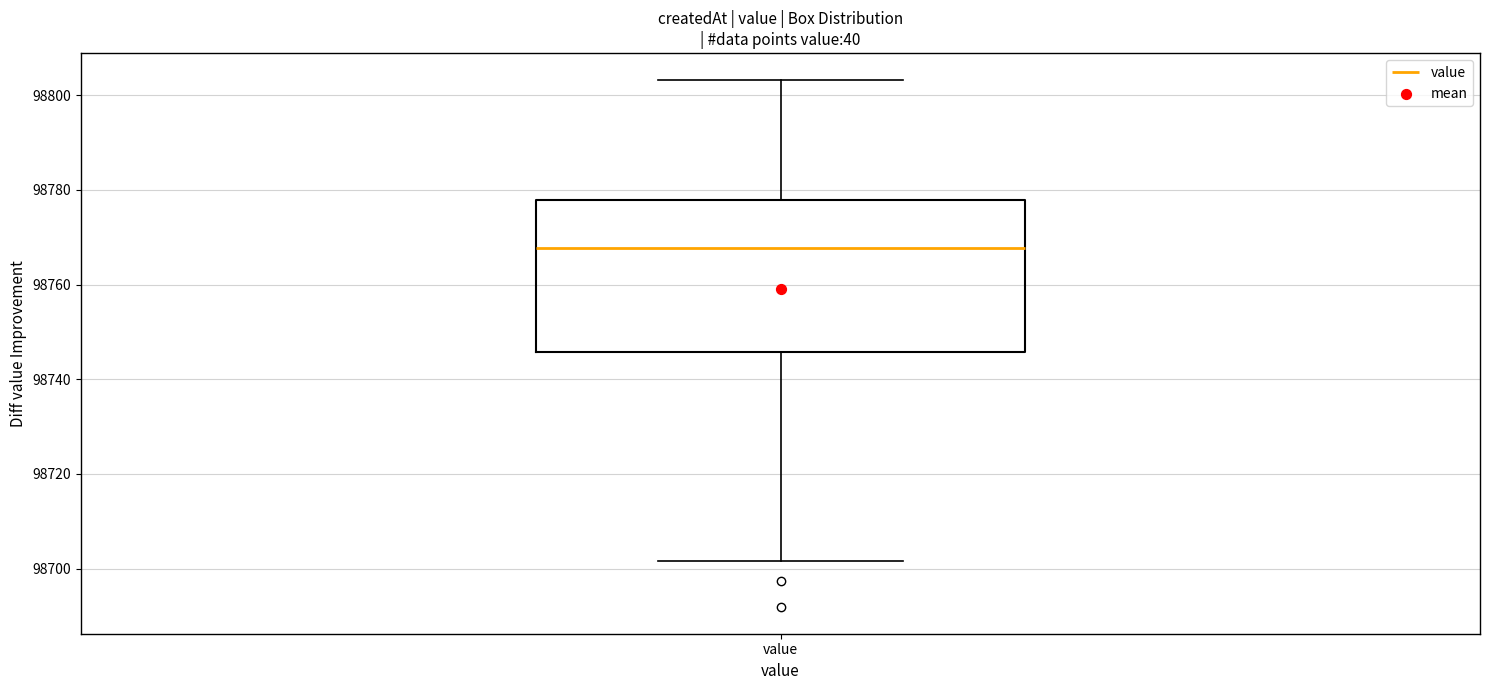

Where is the upper edge of the box for value on the y-axis? The values are not printed on the chart, so give them approximately, as read against the axis.

98778